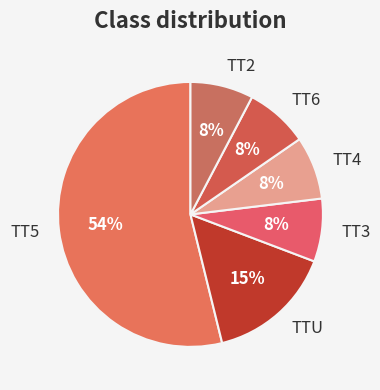

To the nearest percent, what is the difference between the TT5 and TT6 slice percentages?

46%